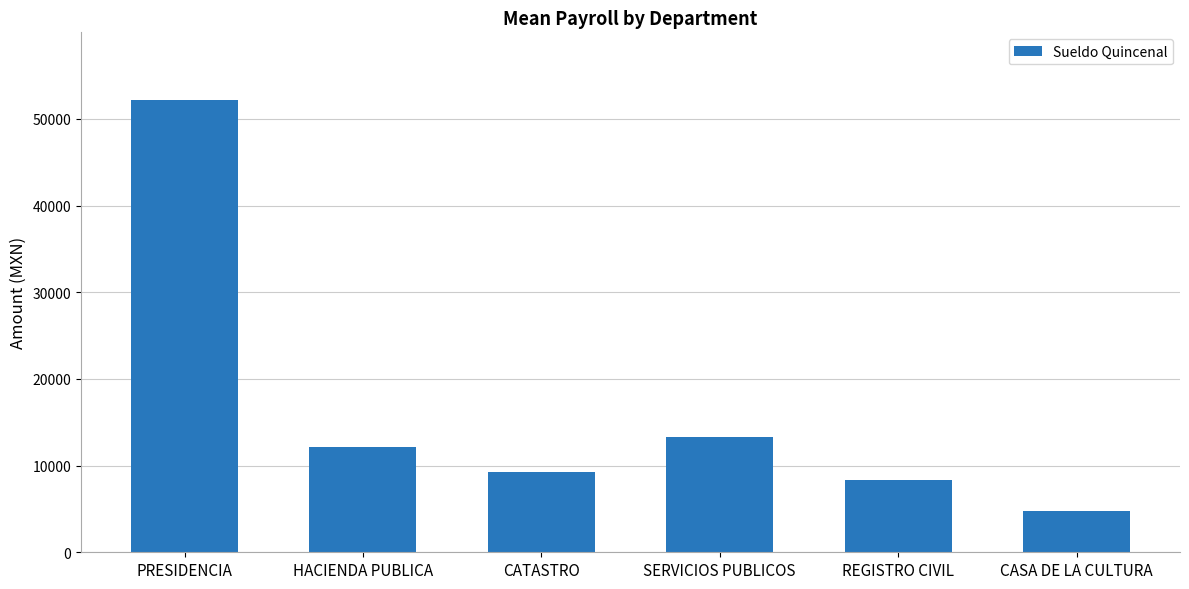

What is the approximate value at REGISTRO CIVIL?

8299.0